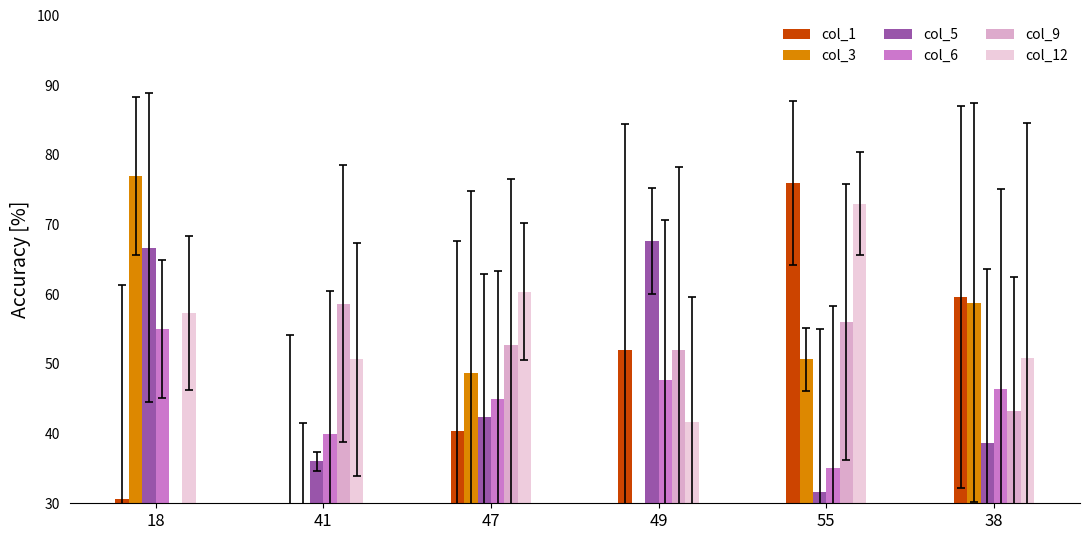

What are all the series names shown in the legend?

col_1, col_3, col_5, col_6, col_9, col_12